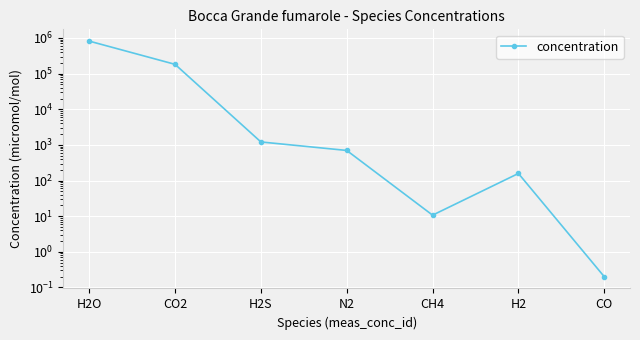

What is the minimum value shown in the chart?

0.2